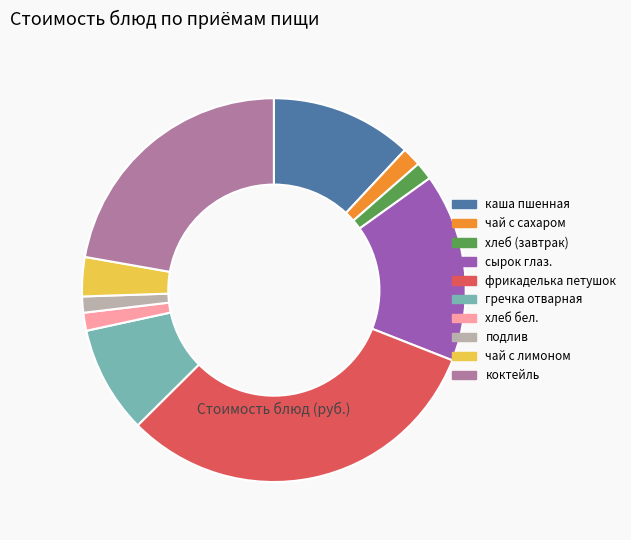

Combined, do хлеб (завтрак) and подлив account for over 50%?

No